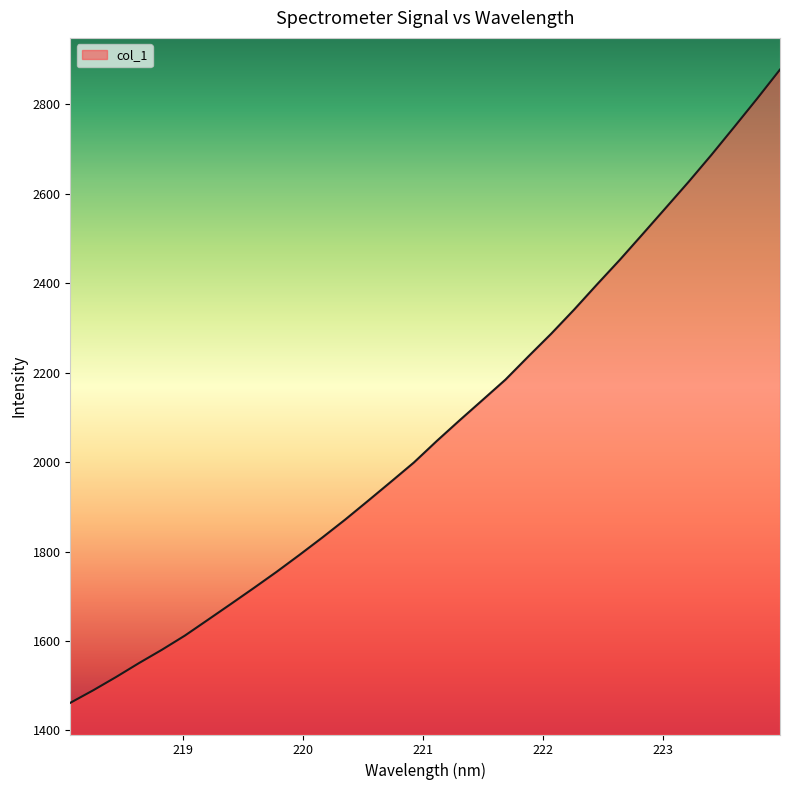

What is the greatest value displayed?

2877.6